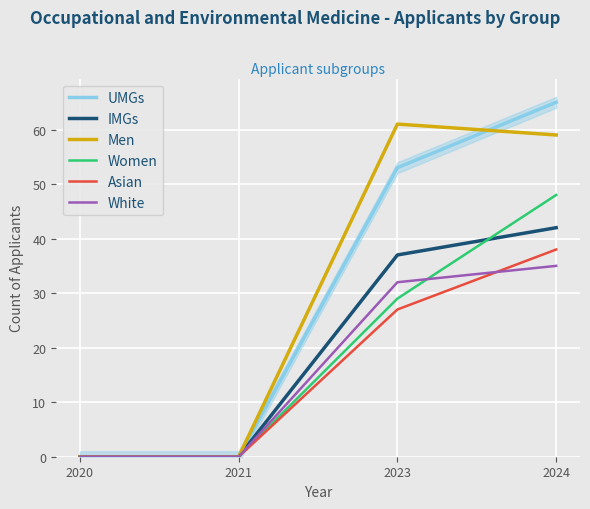

True or false: Men and White intersect in this chart.

False